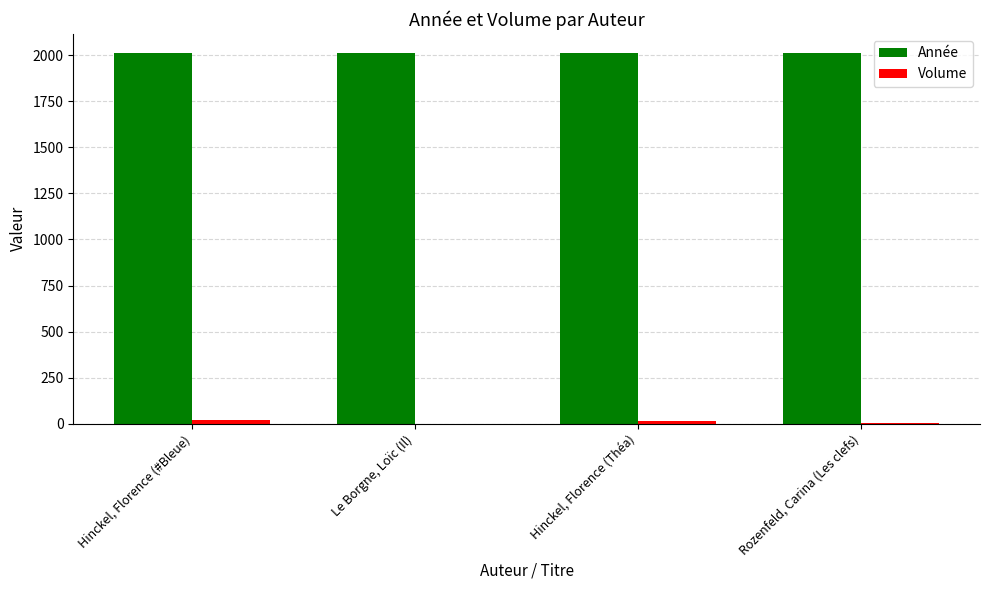

Are the bars grouped side by side (vs. stacked)?

Yes